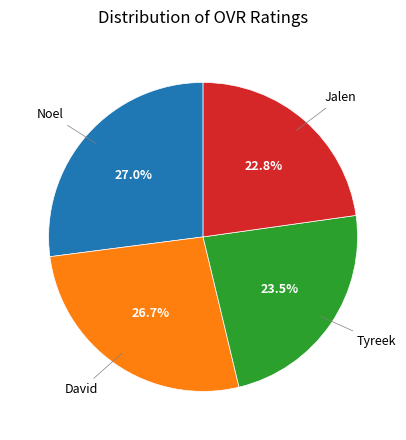

Does Noel represent more than half of the total?

No